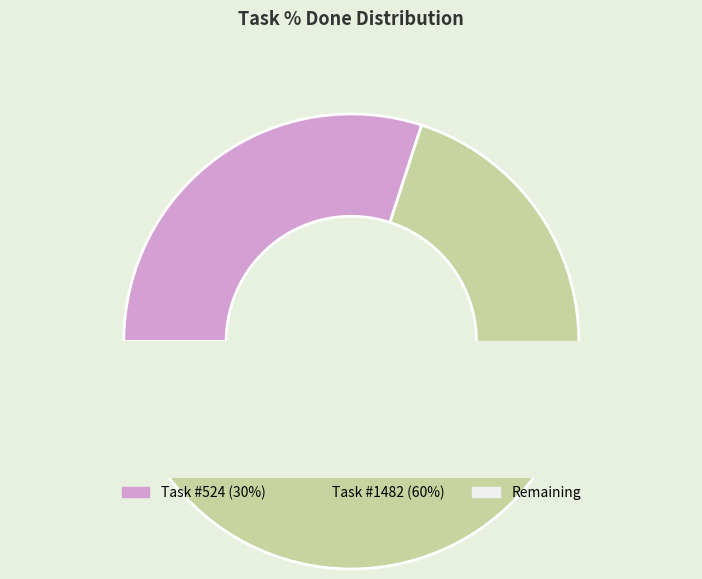

What is the largest slice in the pie chart?

1482